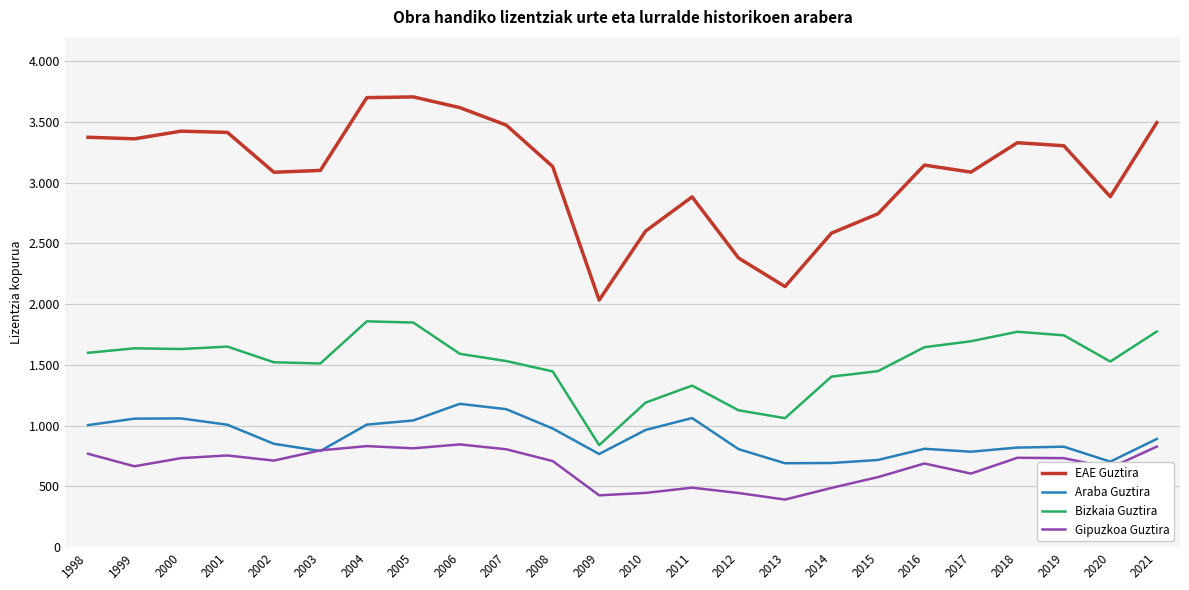

Does the chart display data point markers on the line(s)?

No